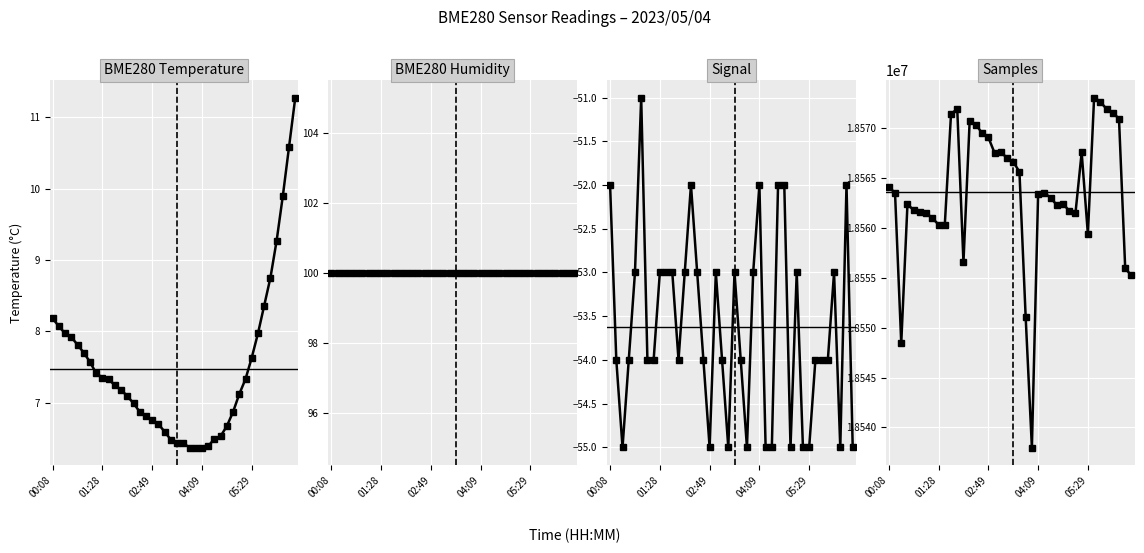

The Signal series shows -52.0 at 13. True or false?

True